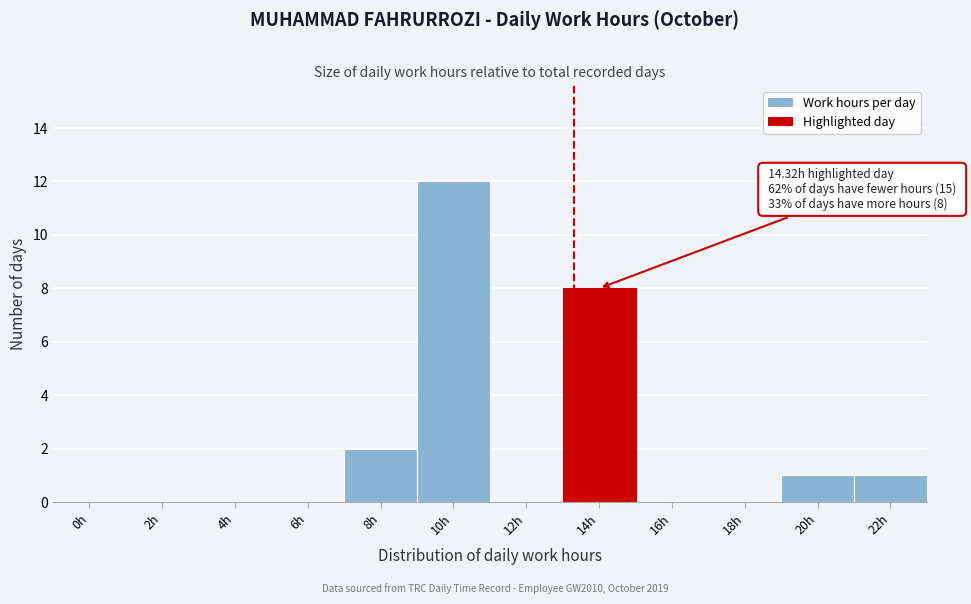

Reading left to right, extract all data points from this chart.

0h=0	2h=0	4h=0	6h=0	8h=2	10h=12	12h=0	14h=8	16h=0	18h=0	20h=1	22h=1